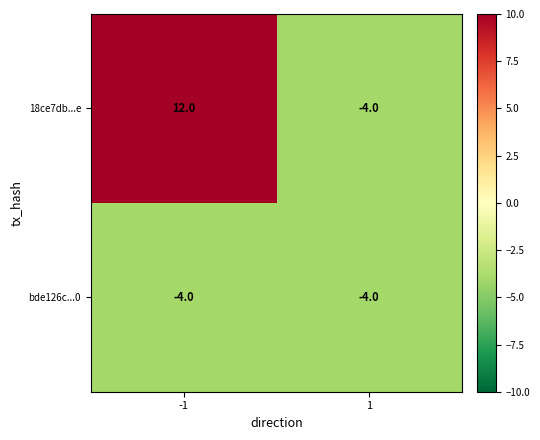

True or false: 18ce7db...e has a value of -5 at 1.

False